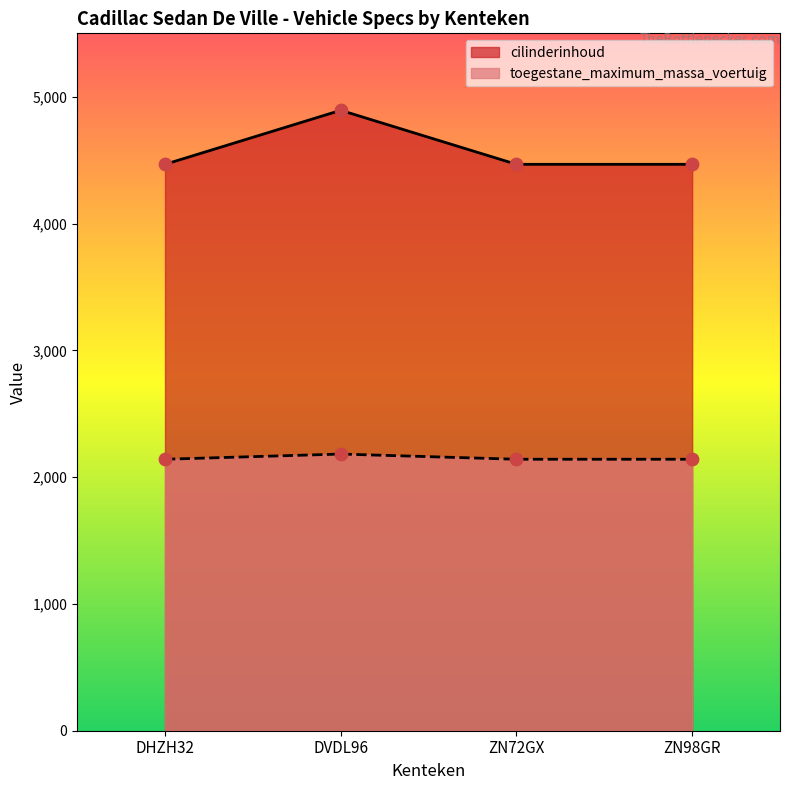

What are all the series names shown in the legend?

cilinderinhoud, toegestane_maximum_massa_voertuig